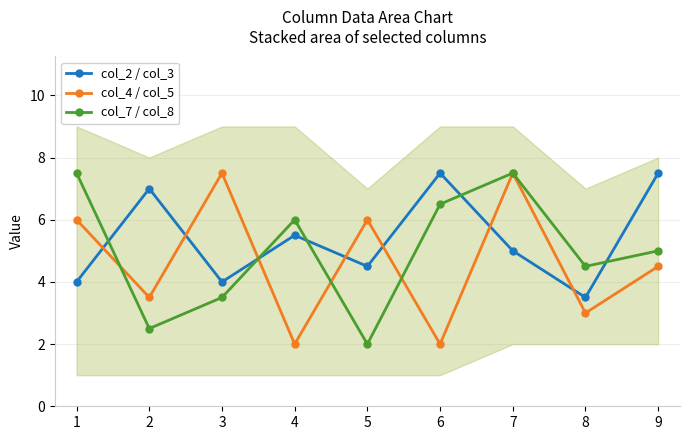

In col_2 / col_3, how many points are lower than both neighbors (excluding endpoints)?

3